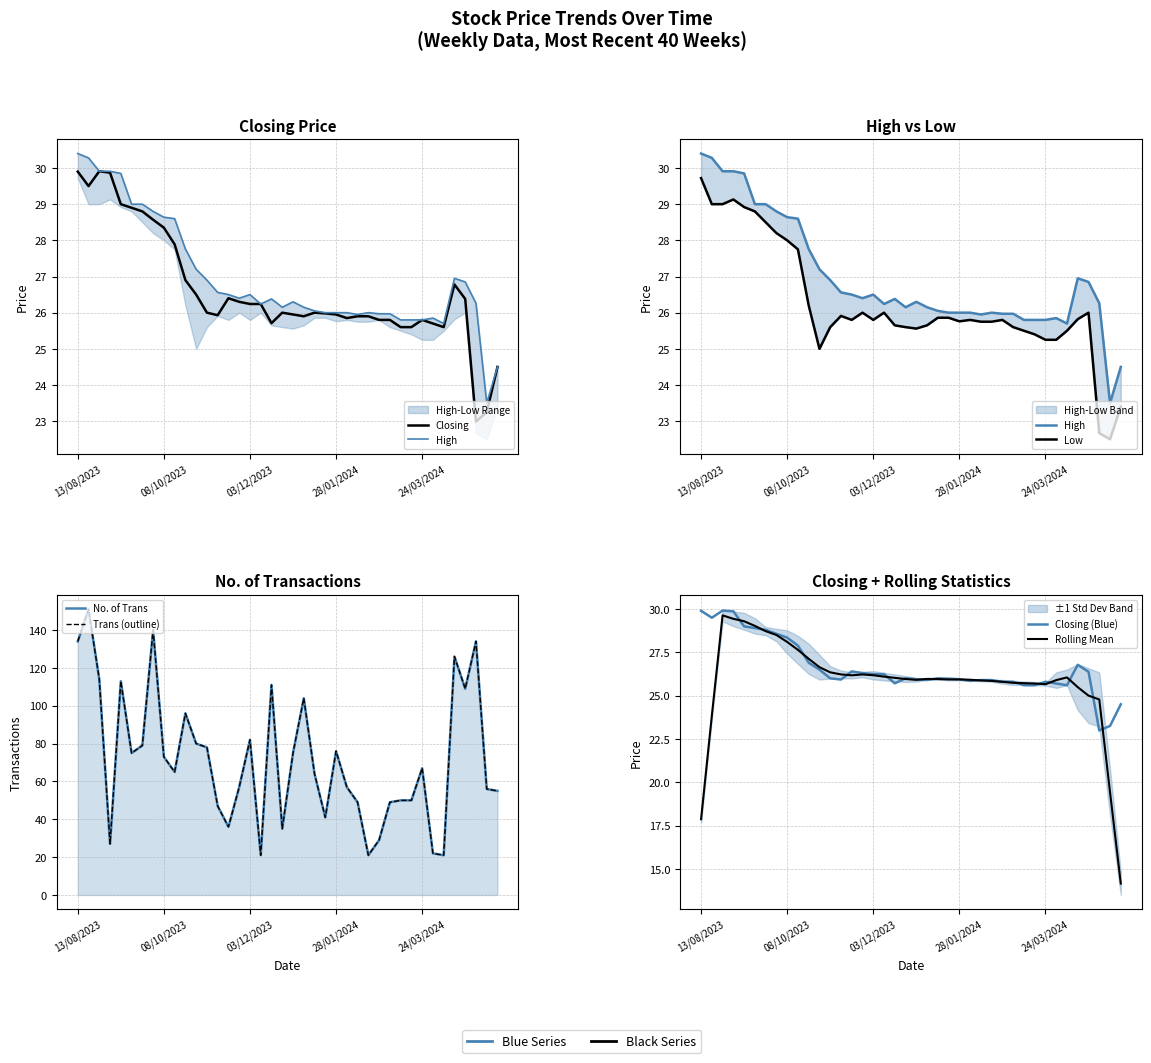

True or false: No. of Trans has a value of 51.5 at 05/11/2023.

False